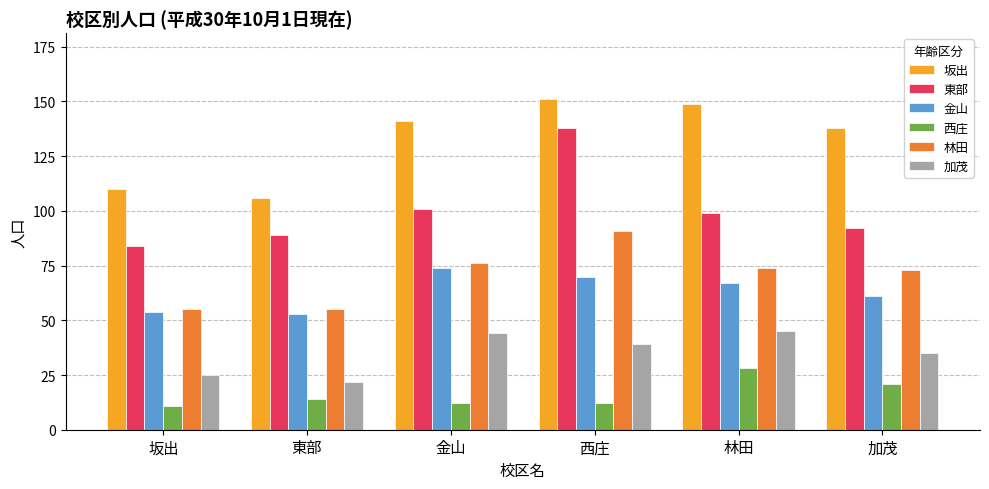

Between 金山 and 加茂, which series saw the biggest shift?

金山